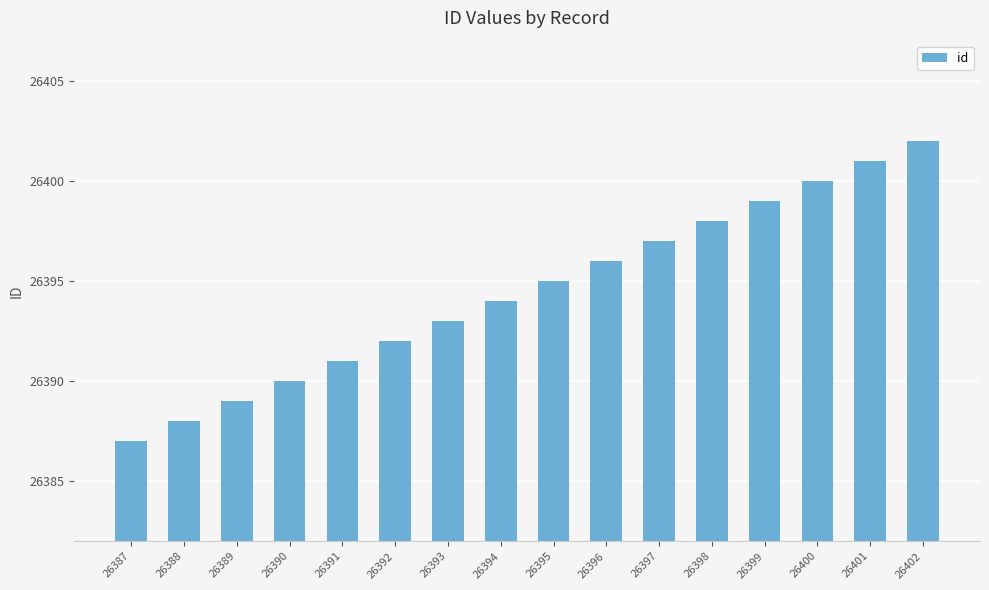

Reading right to left, transcribe all the data shown in this chart.

26402=26402	26401=26401	26400=26400	26399=26399	26398=26398	26397=26397	26396=26396	26395=26395	26394=26394	26393=26393	26392=26392	26391=26391	26390=26390	26389=26389	26388=26388	26387=26387